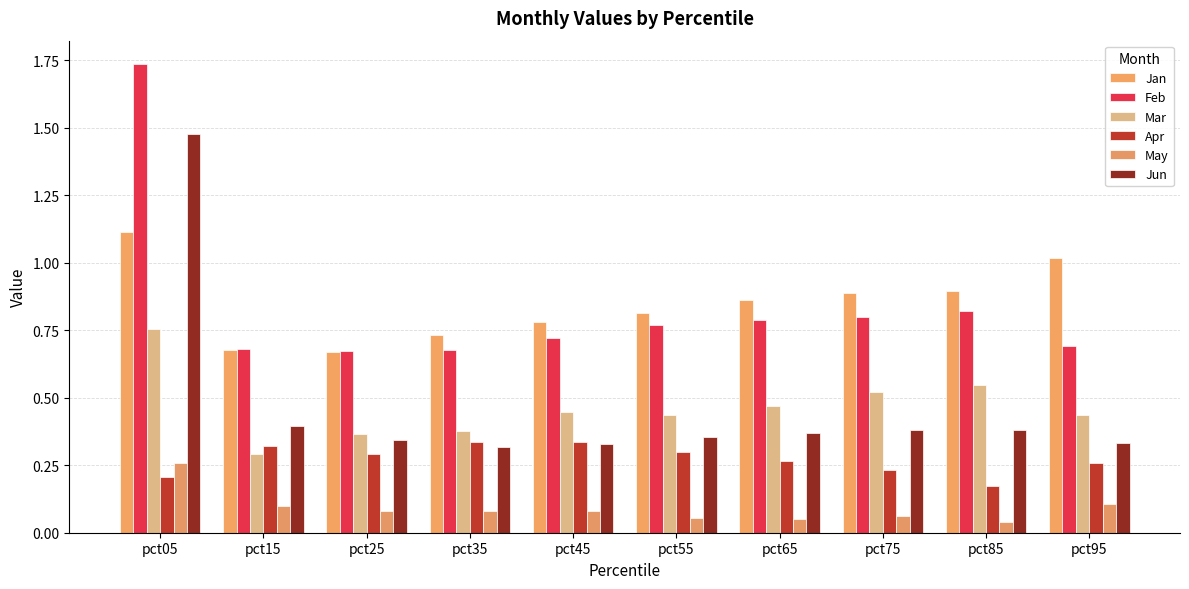

What is the greatest value displayed?

1.7